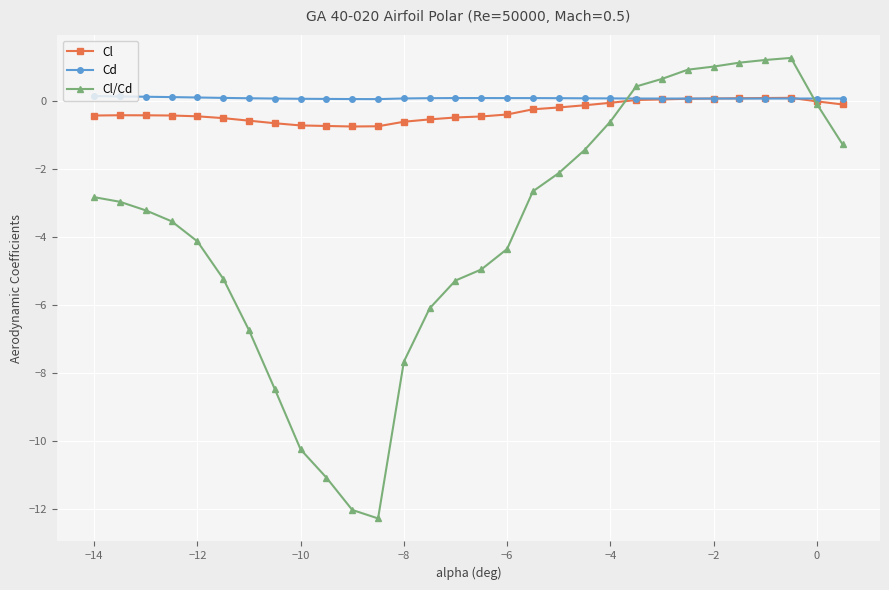

Which series has the widest spread of values?

Cl/Cd